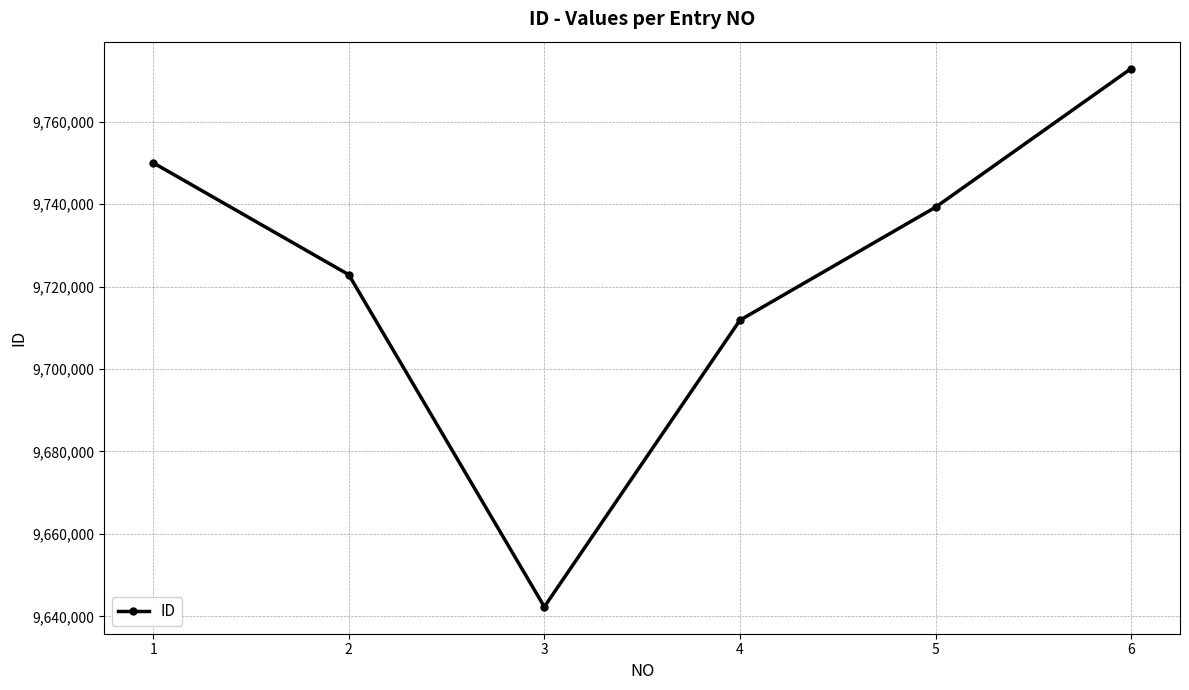

How many data points does each series have?

6